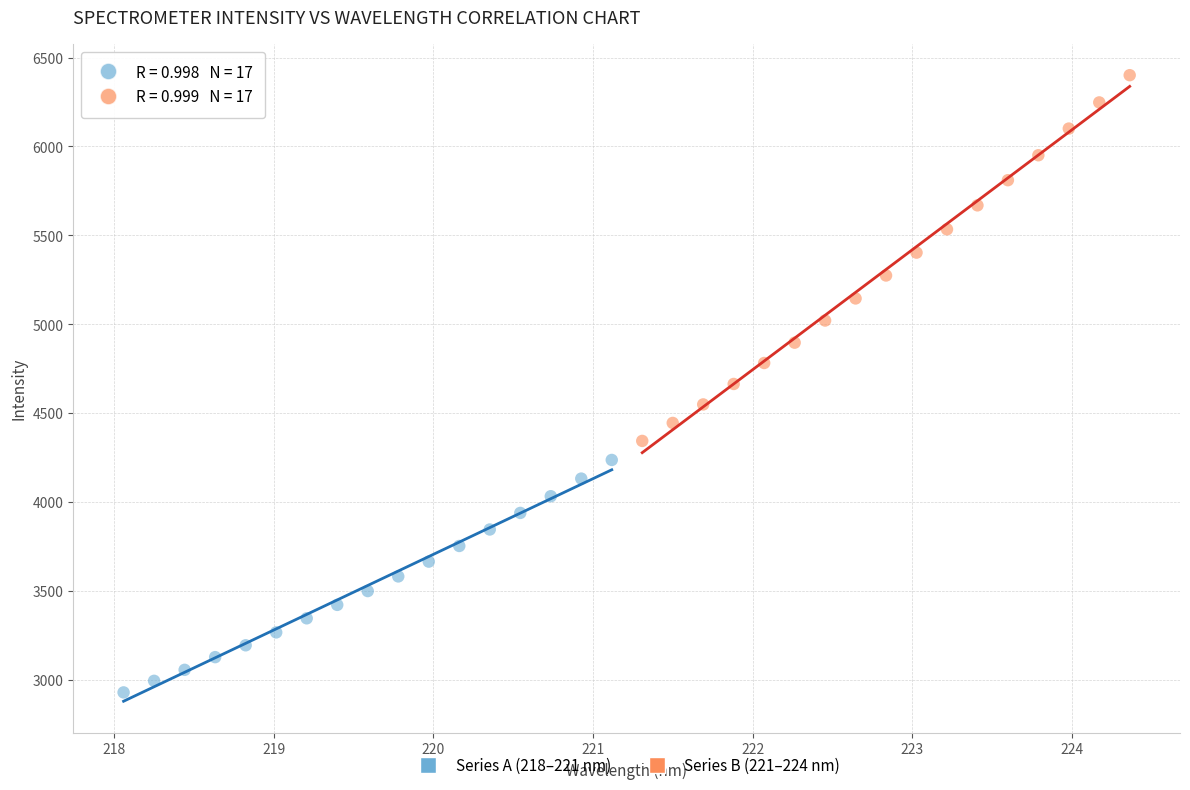

Which series contains the lowest Y value?

Series A (218–221 nm)